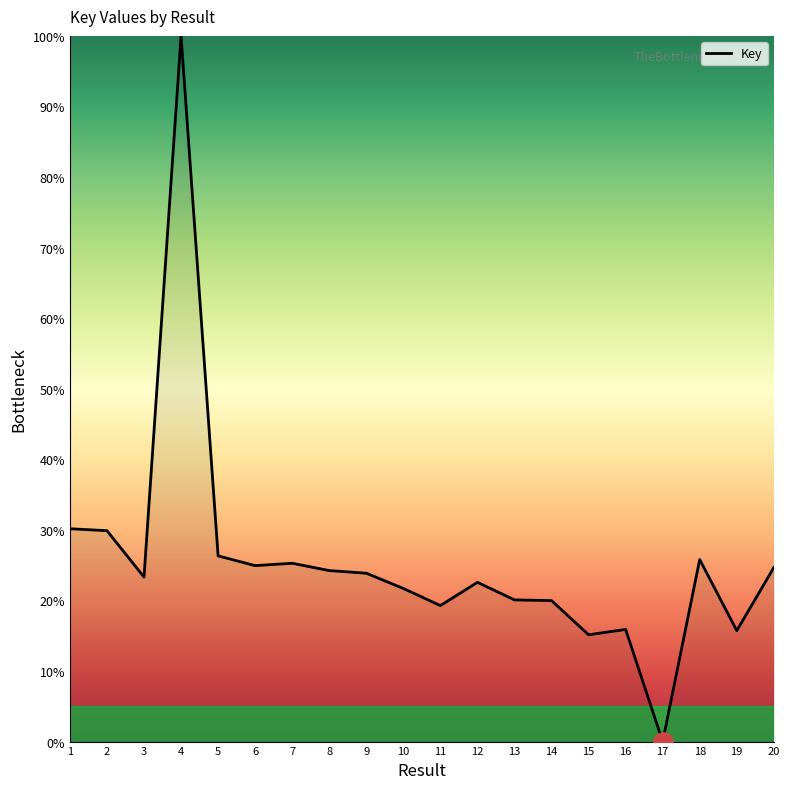

Which label corresponds to the largest value in the chart?

4